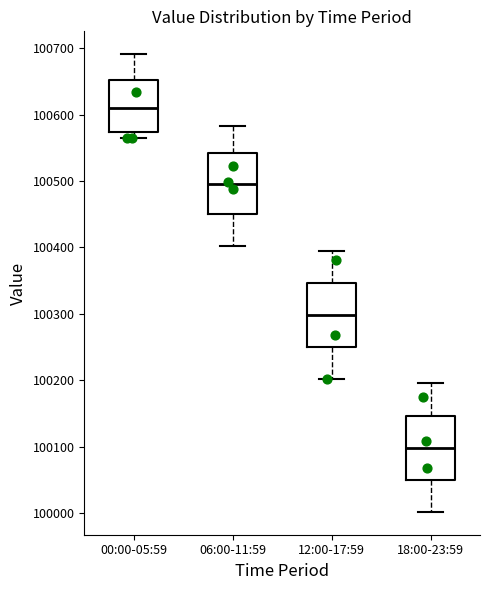

Which box's median line is the highest?

00:00-05:59